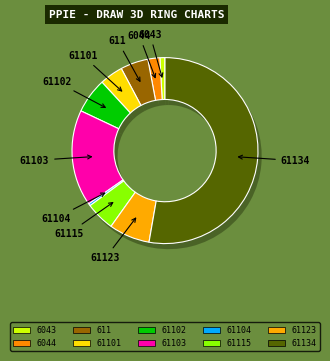

Which category has the smallest portion of the pie?

61104